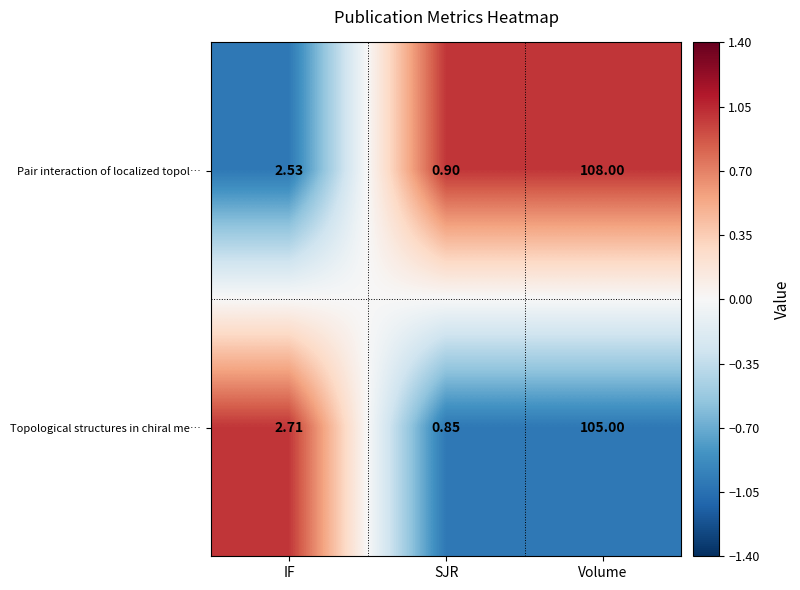

How many data points does each series have?

3